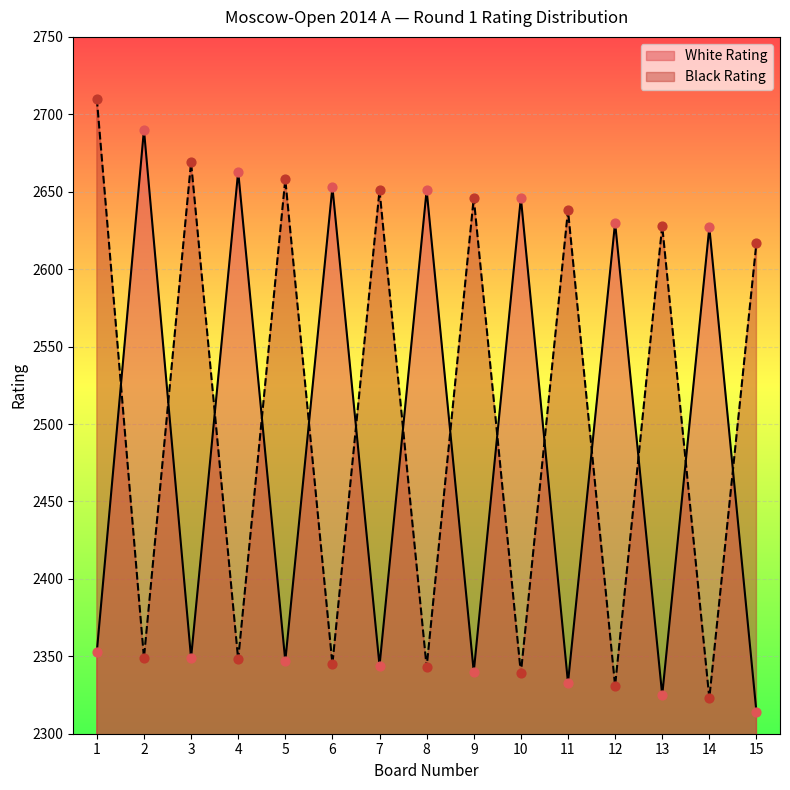

Is the value of White Rating at 5 greater than the value of Black Rating at 11?

No